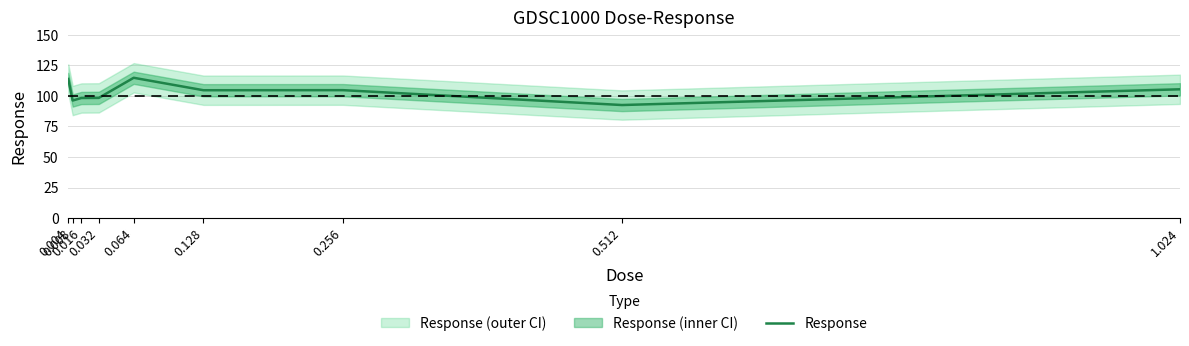

Reading left to right, list all the values displayed in this chart.

0.004=113.8	0.008=96.2	0.016=98.2	0.032=98.3	0.064=114.8	0.128=104.6	0.256=104.7	0.512=92.5	1.024=105.4